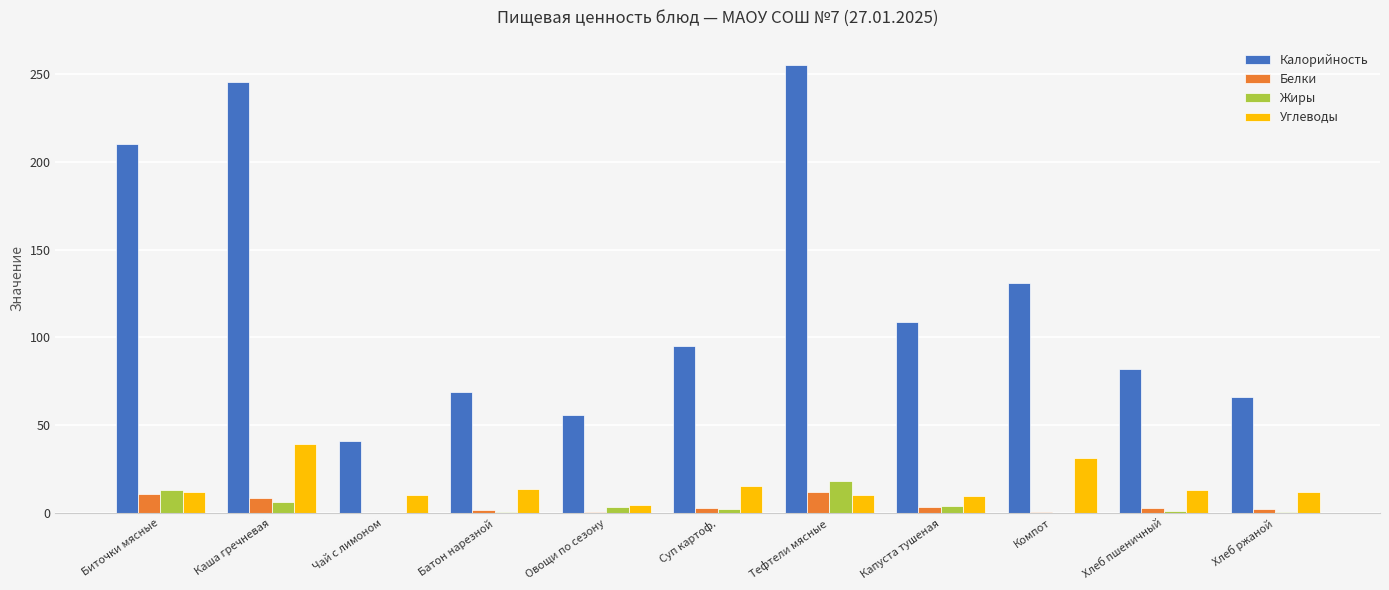

The Калорийность series shows 41.2 at Хлеб ржаной. True or false?

False